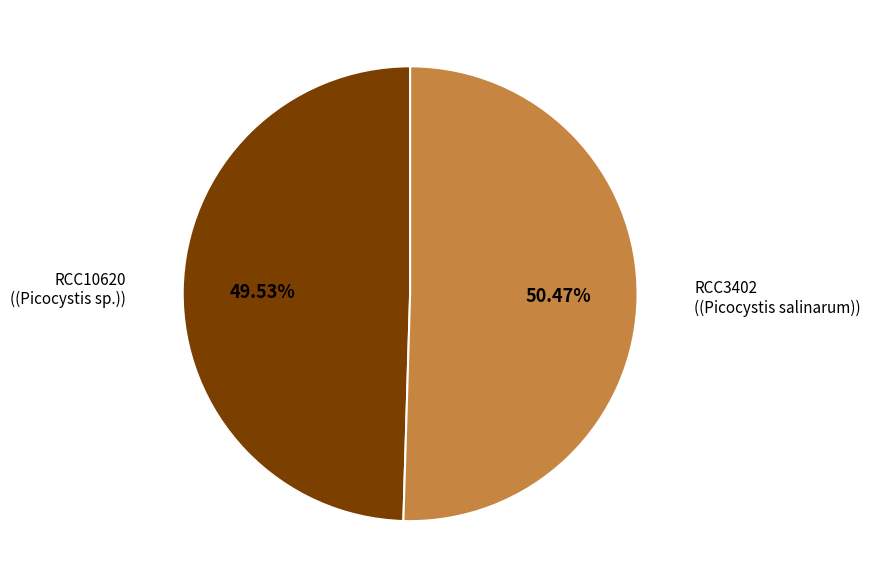

Count the number of slices in the pie.

2